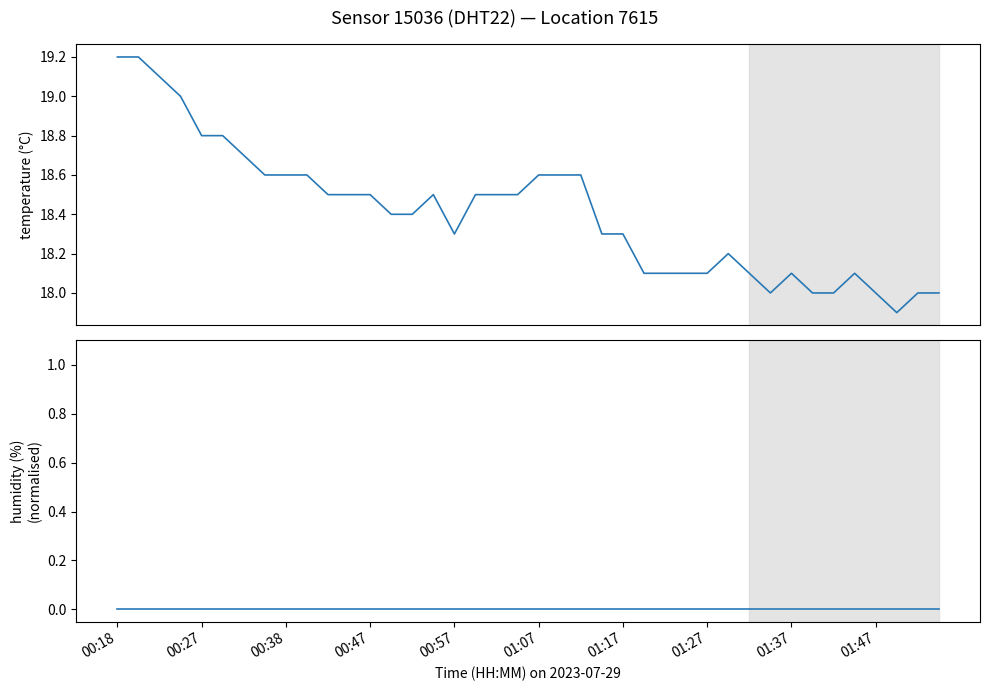

True or false: temperature and humidity (normalised) cross at least once.

False